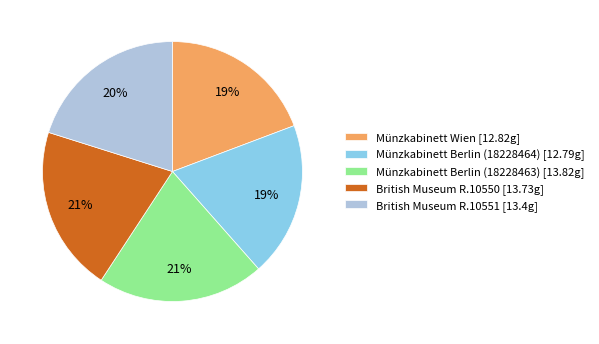

Count the number of slices in the pie.

5